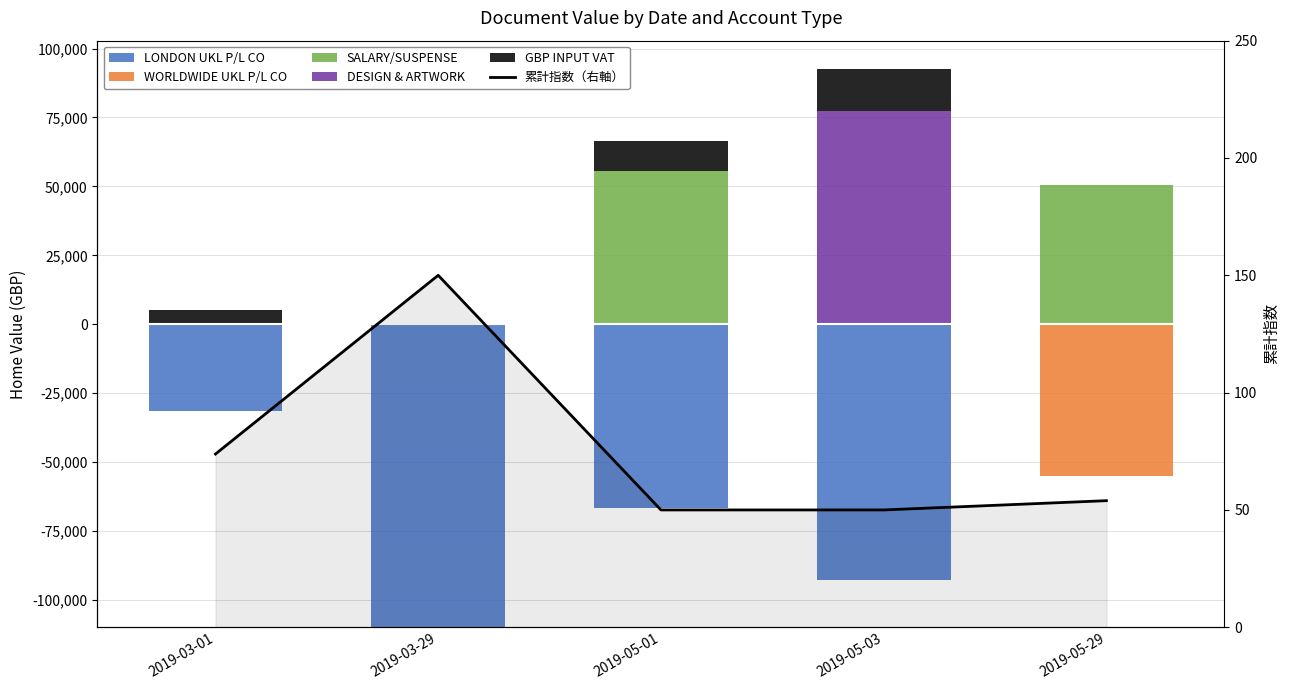

What is the label of the 3rd bar from the left?

2019-05-01